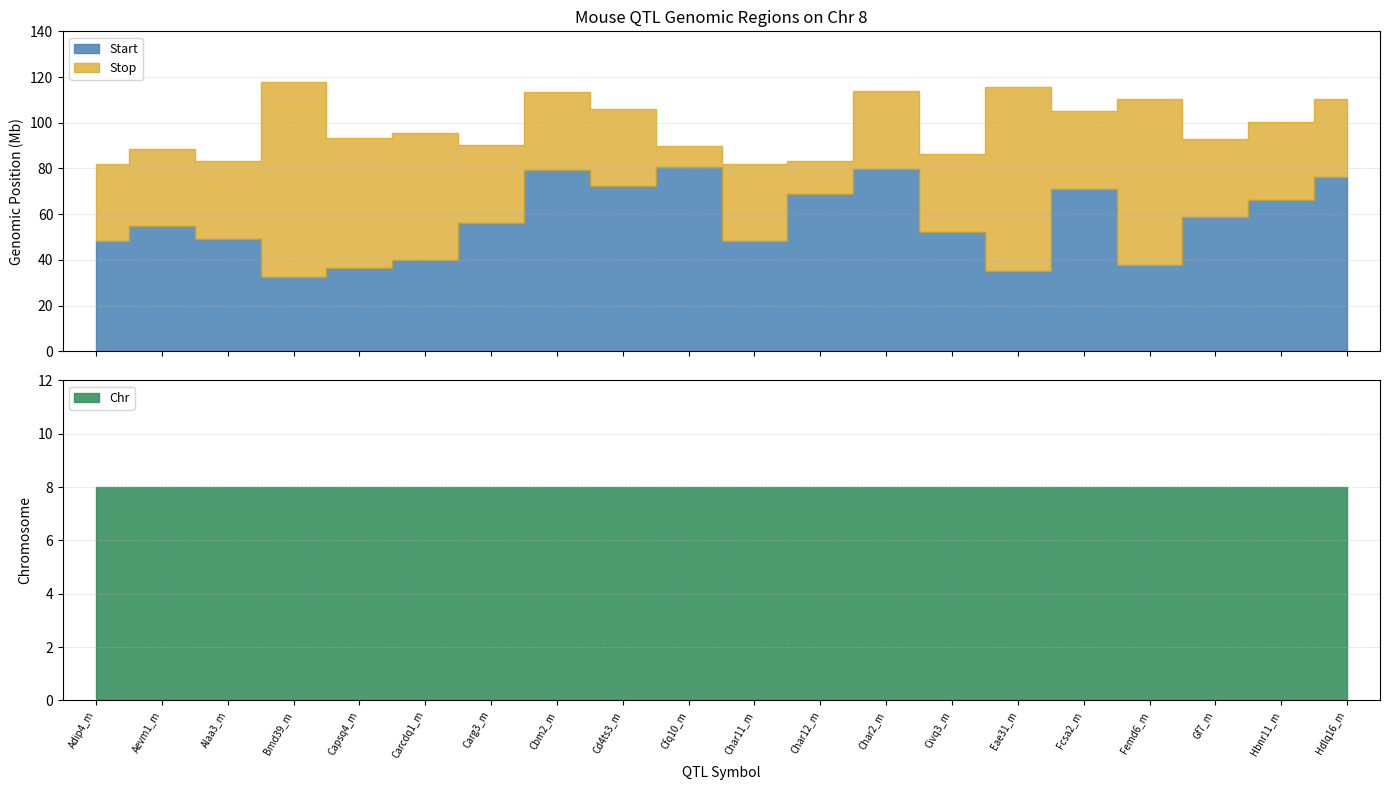

At which label is Stop closest to 100027809?

Hbnr11_m